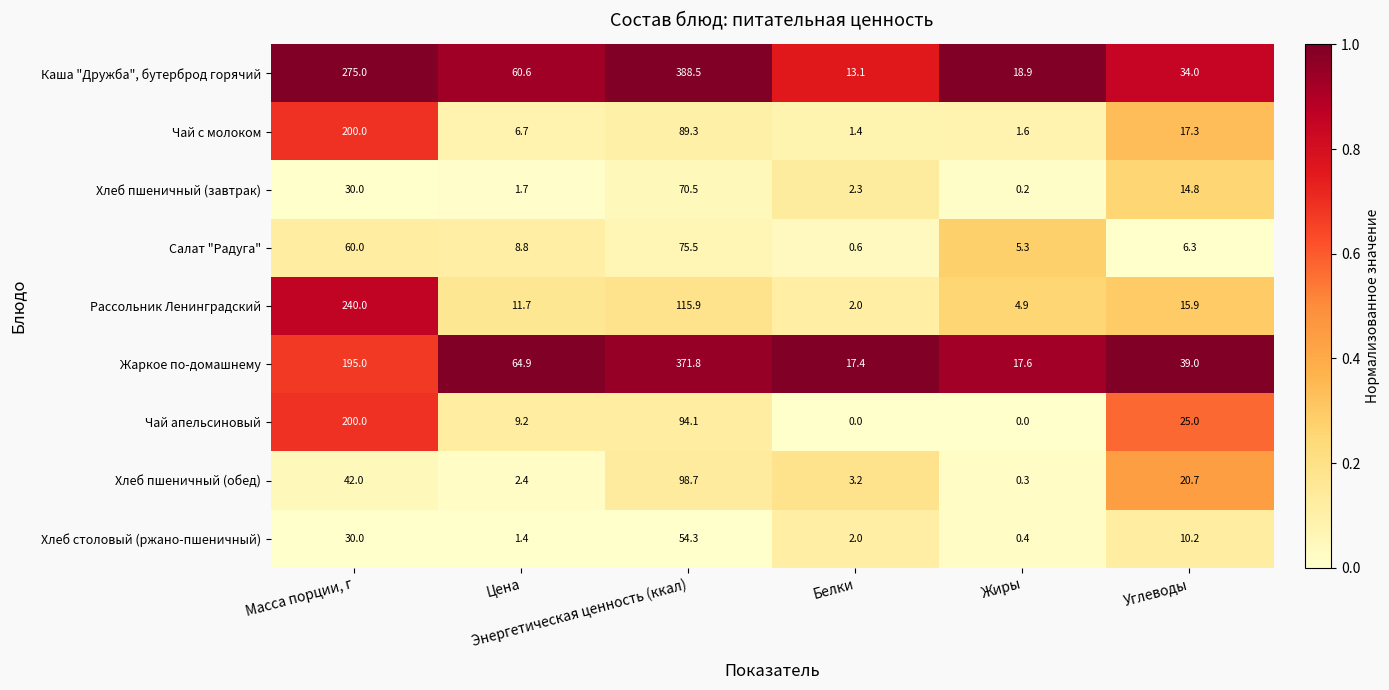

What is the minimum value for Рассольник Ленинградский?

2.0